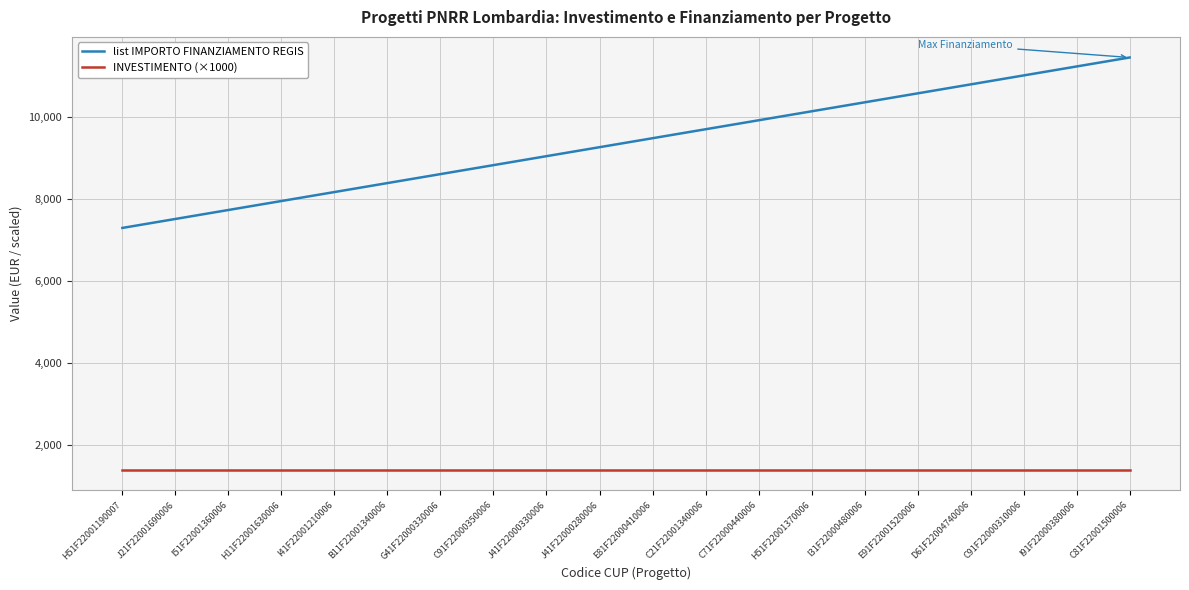

Is the value of list IMPORTO FINANZIAMENTO REGIS at B11F22001340006 greater than the value of INVESTIMENTO (×1000) at G41F22000330006?

Yes